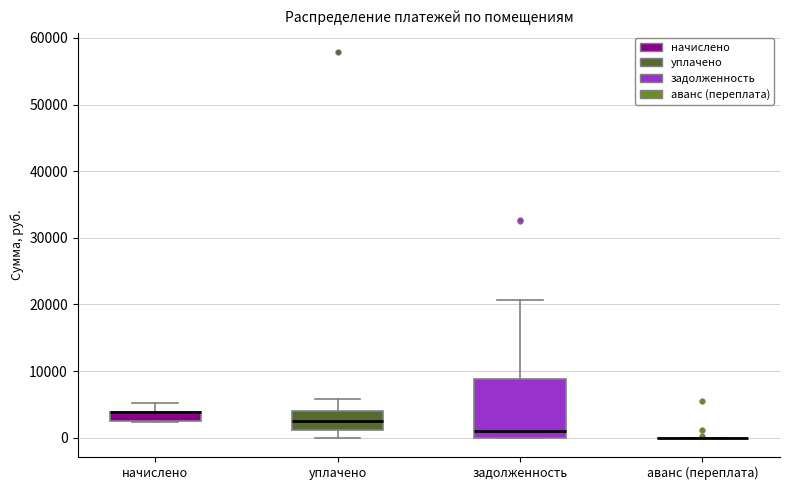

Comparing the boxes themselves (not the whiskers), which one is the tallest?

задолженность